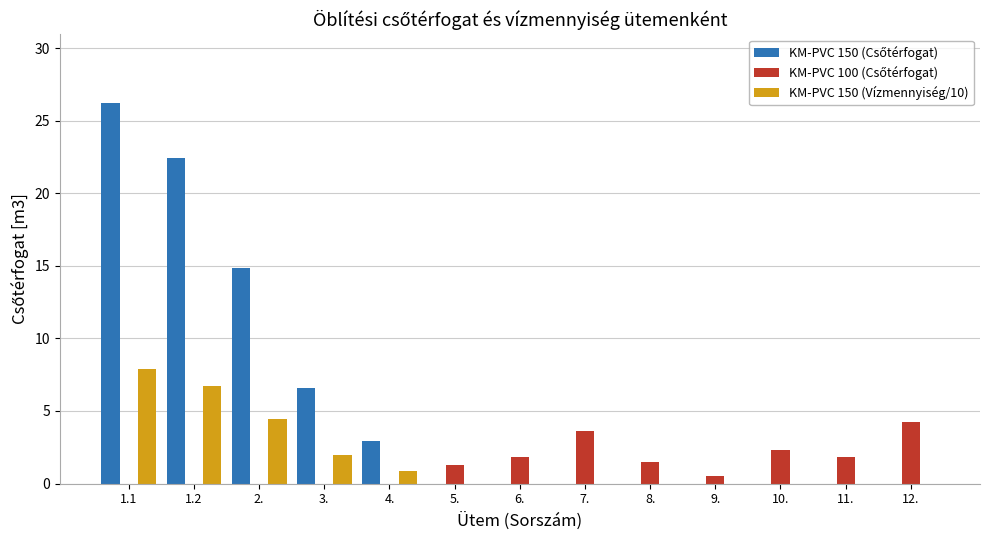

What is the total value across all series at 1.1?

34.1